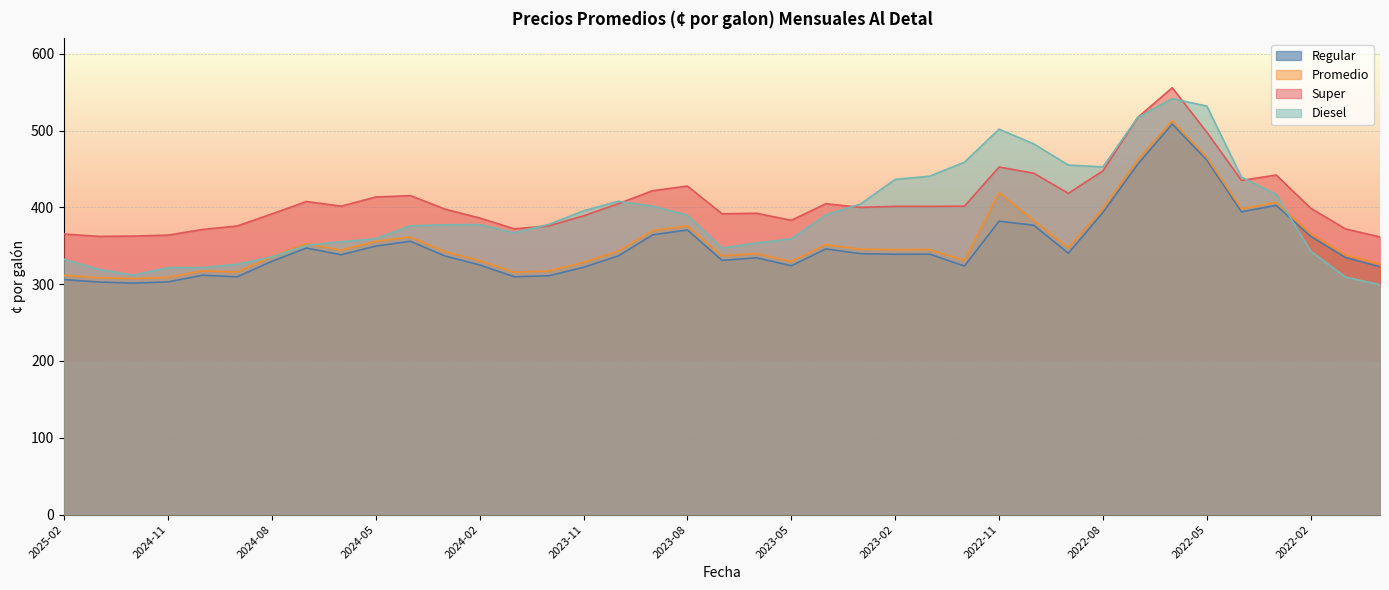

Where do Super and Diesel first cross each other?

2024-01 and 2023-12